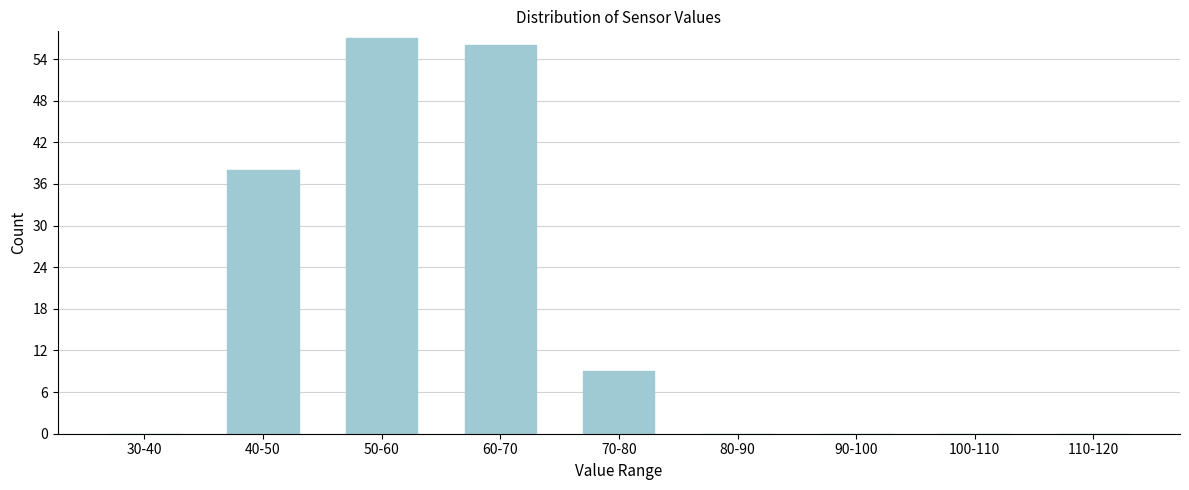

Reading left to right, extract all data points from this chart.

30-40=0	40-50=38	50-60=57	60-70=56	70-80=9	80-90=0	90-100=0	100-110=0	110-120=0